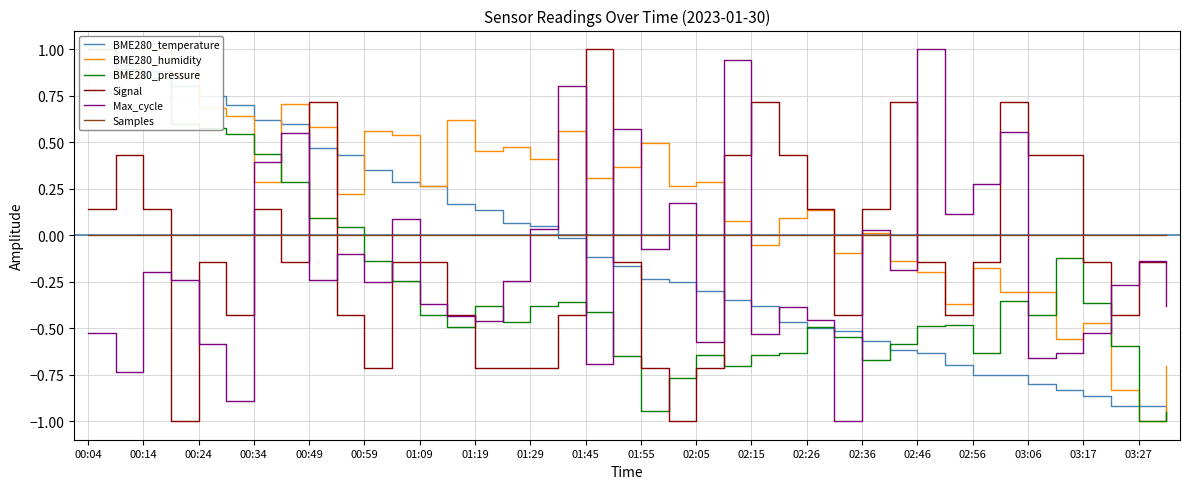

Which series changed the most between 29 and 39?

Signal